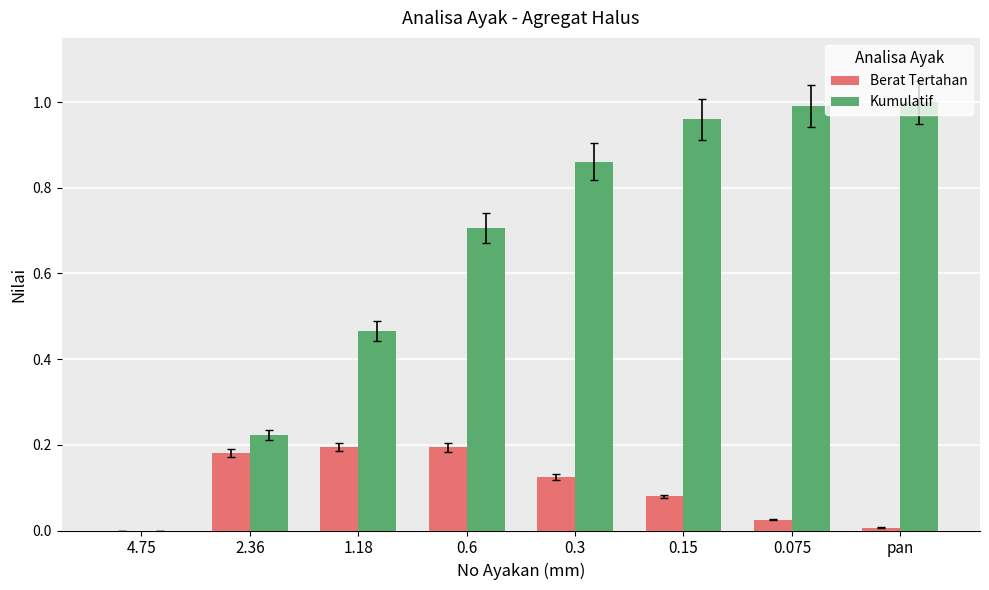

What is the sum of all Kumulatif values?

5.2